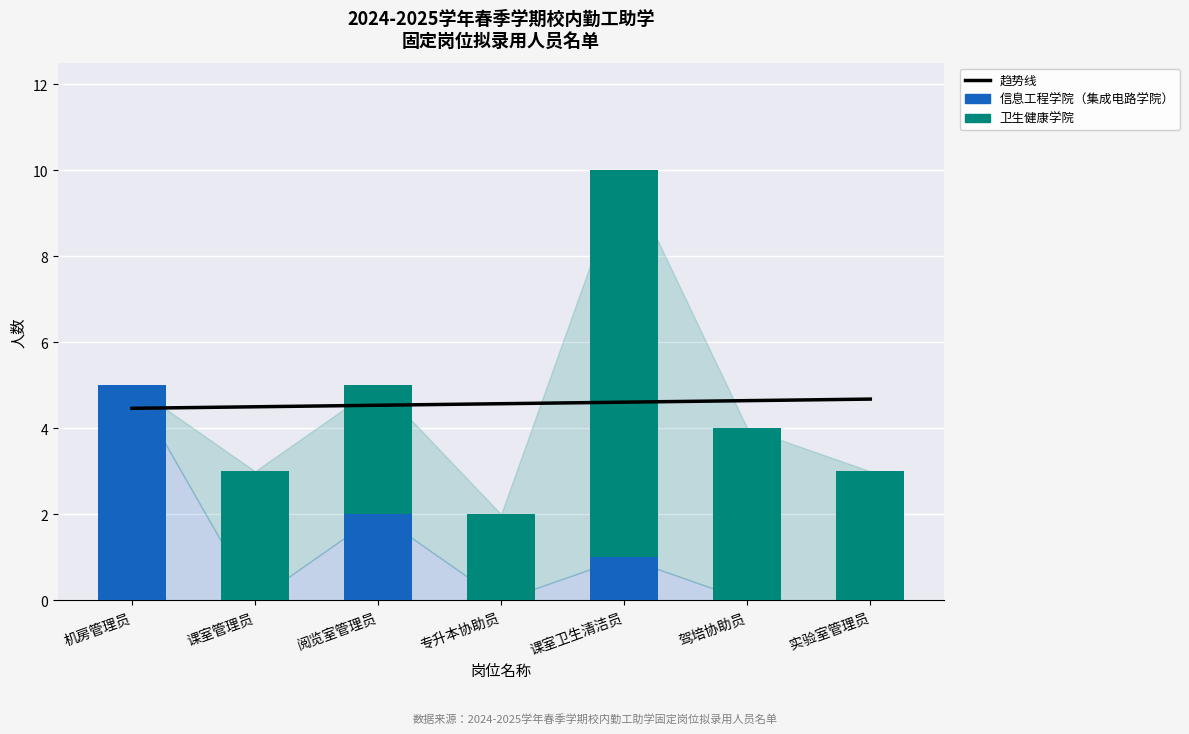

Which series has the widest spread of values?

卫生健康学院